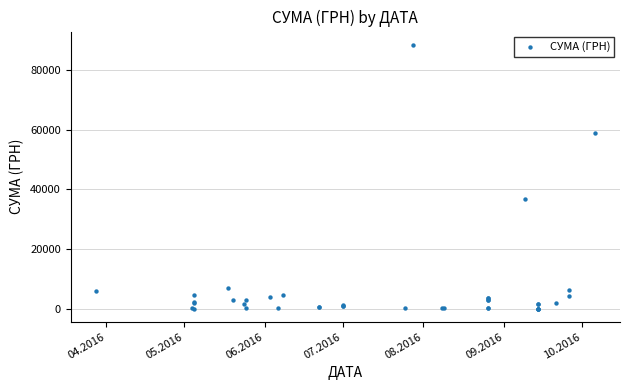

What Y value in the scatter plot is closest to 44248?

36710.9